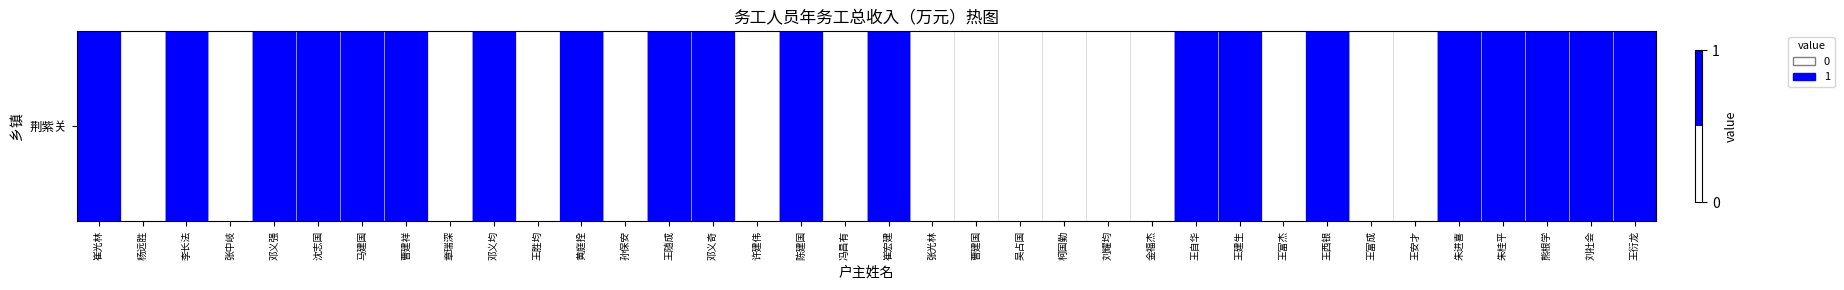

True or false: the data shows 1 at 黄庭拴.

True